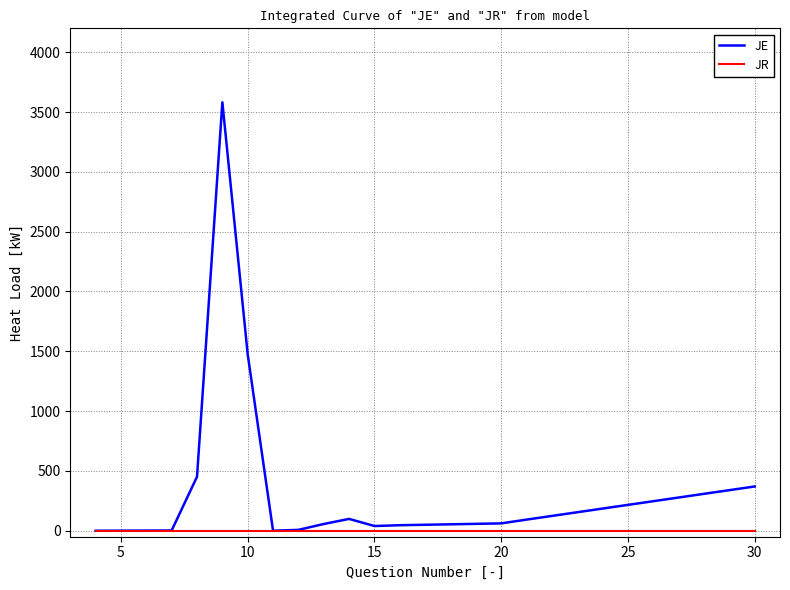

List the series in order of their overall mean, highest first.

JE, JR